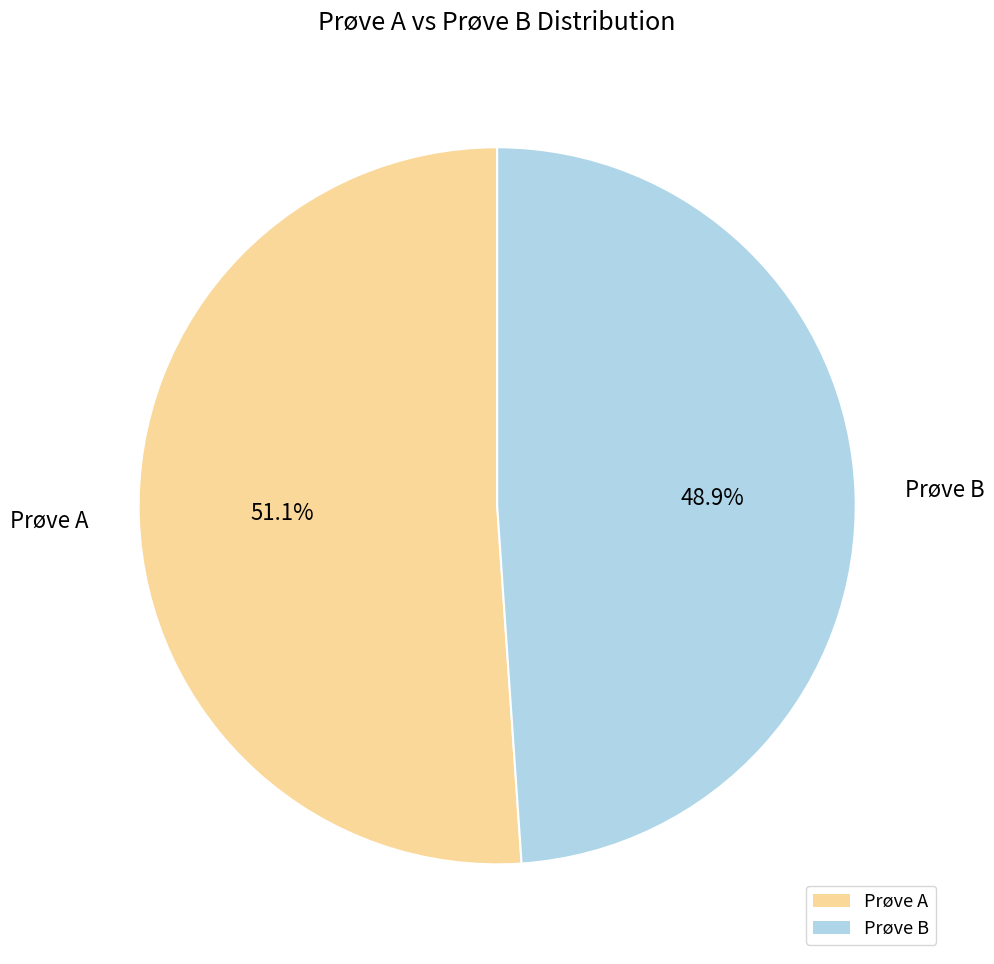

What portion of the pie excludes Prøve B?

51.1%